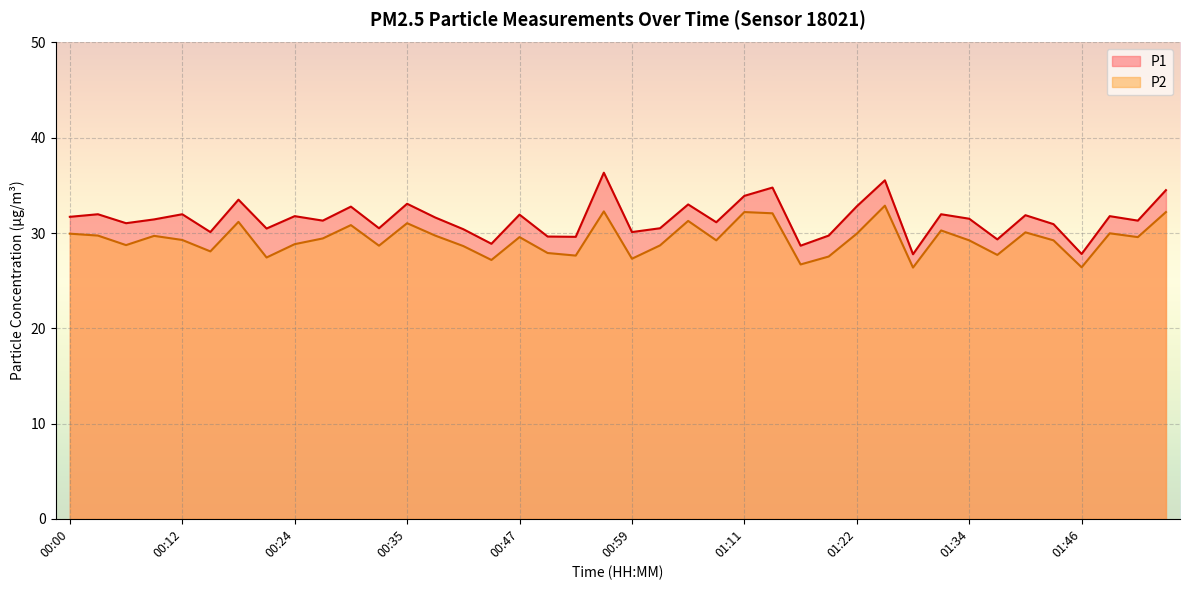

Which series has the largest total across all categories?

P1